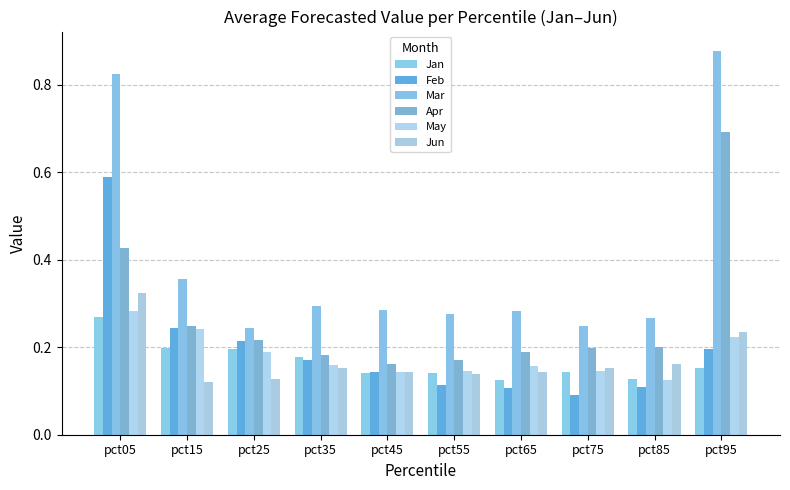

Is it true that Jan equals 0.1 at pct75?

True